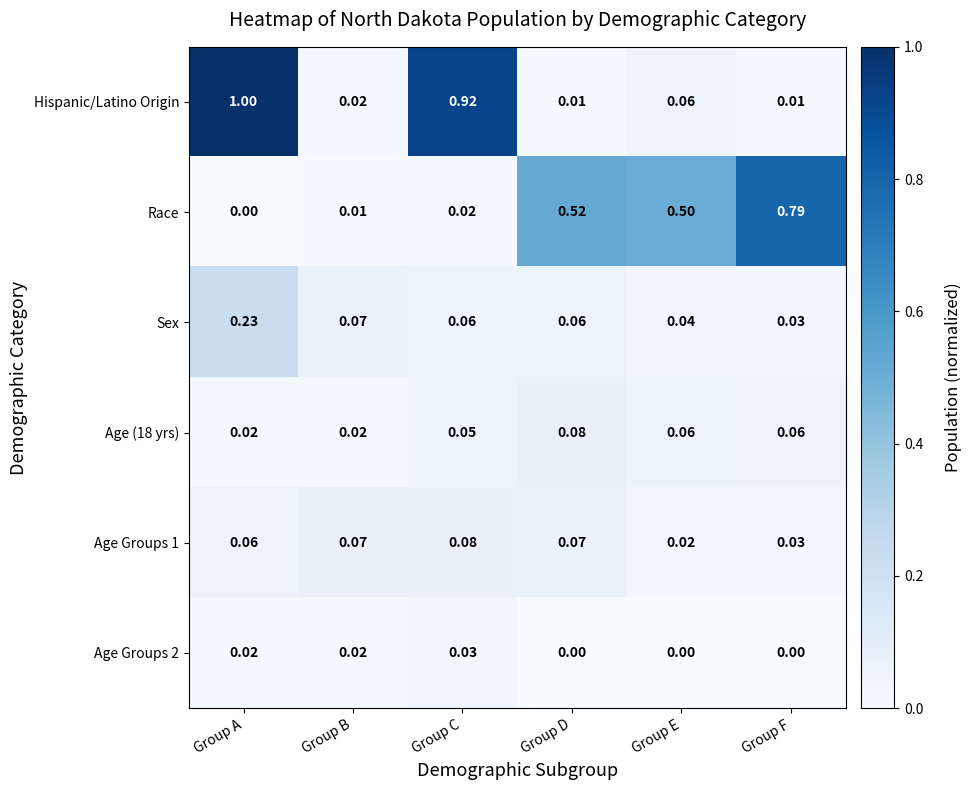

At which label is Age Groups 1 closest to 0?

Group E